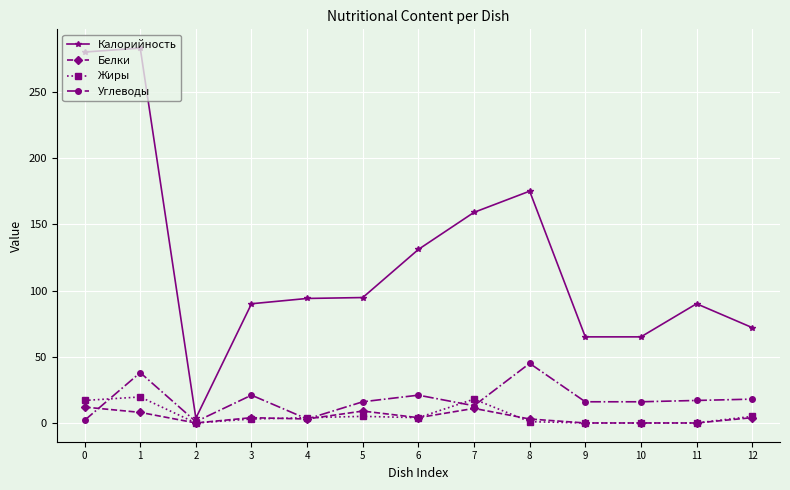

What value does the Белки series have at 12?

4.0